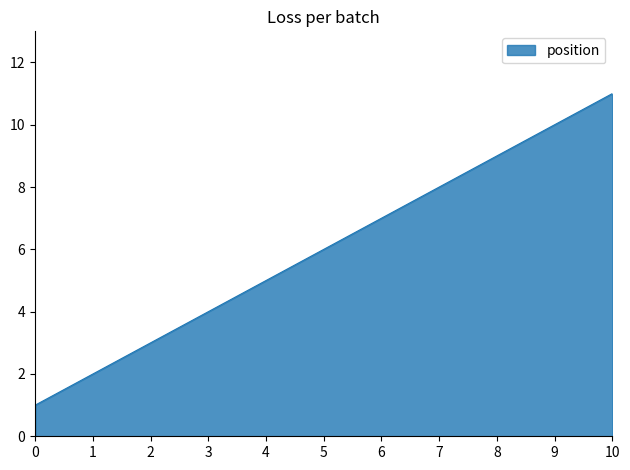

List the labels in order of value, smallest first.

0, 1, 2, 3, 4, 5, 6, 7, 8, 9, 10